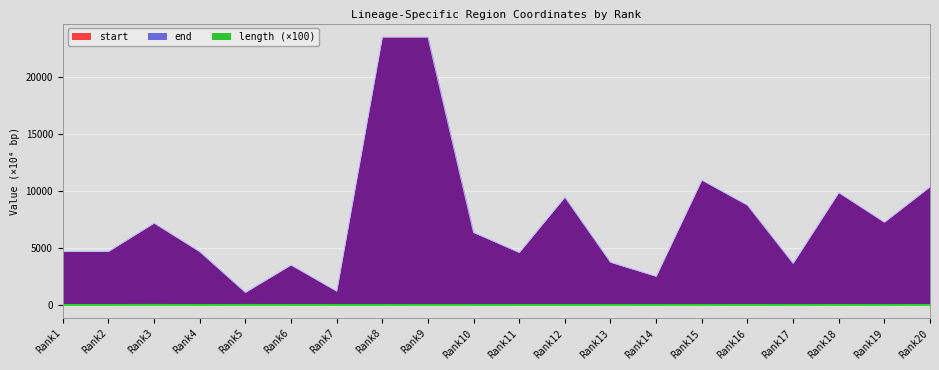

How many data points in length are above 3?

12